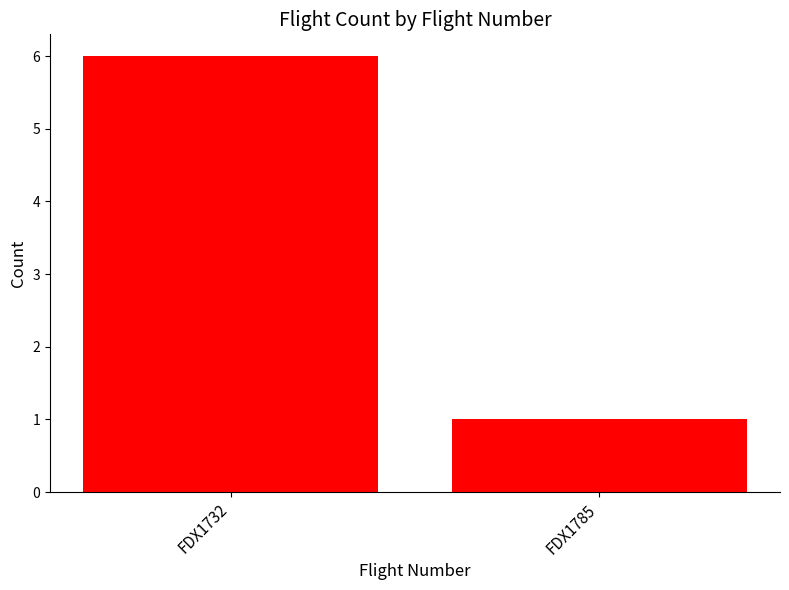

Reading right to left, list all the values displayed in this chart.

1	6